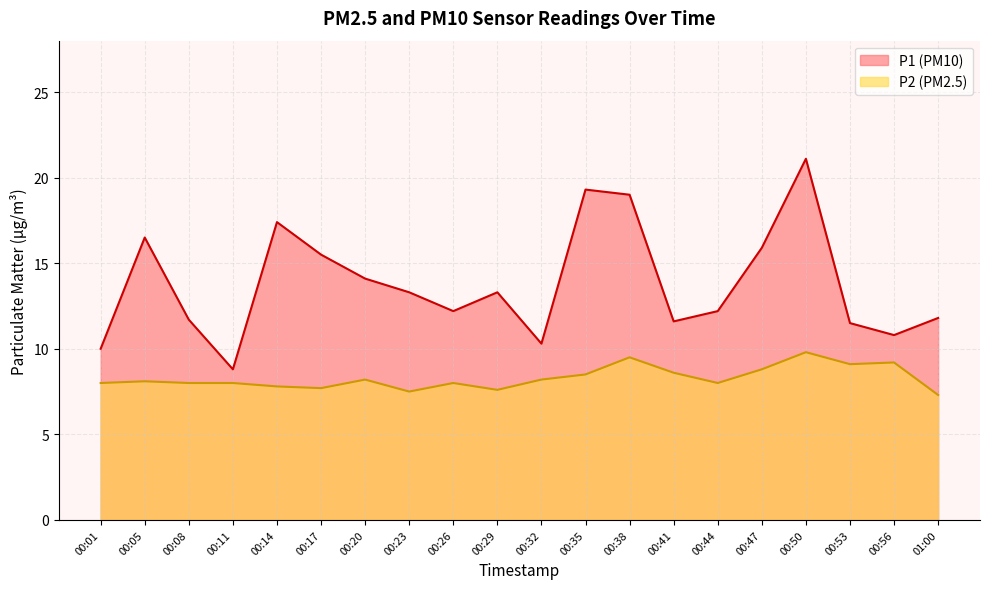

Is it true that P1 equals 19.3 at 00:29?

False